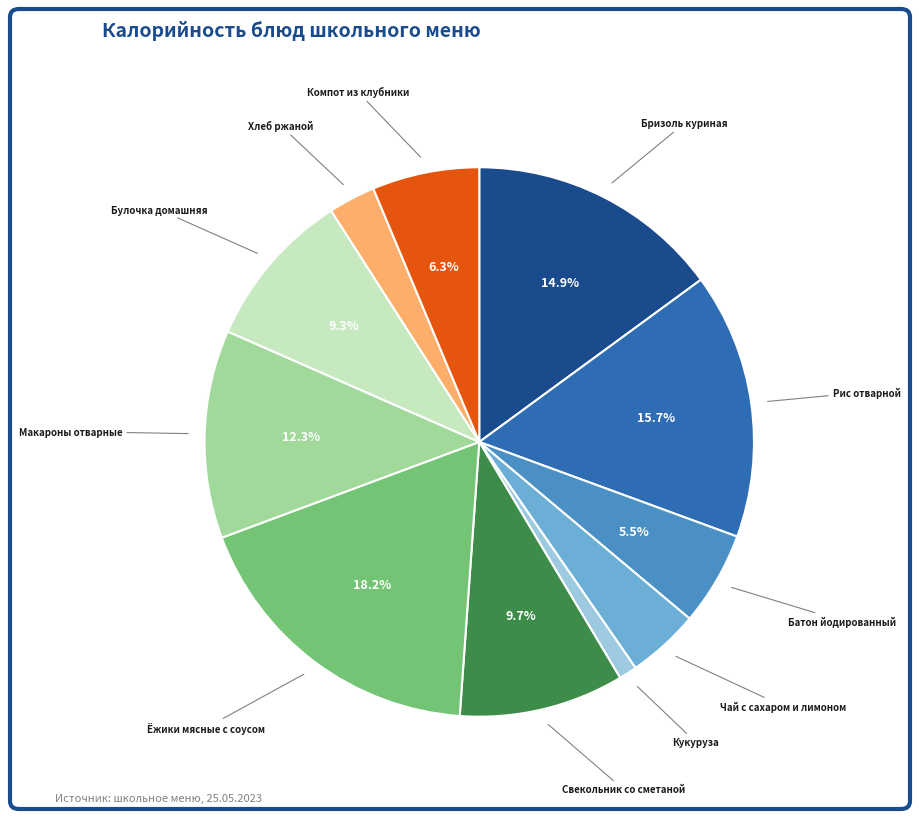

Is there any slice that represents more than half of the pie?

No